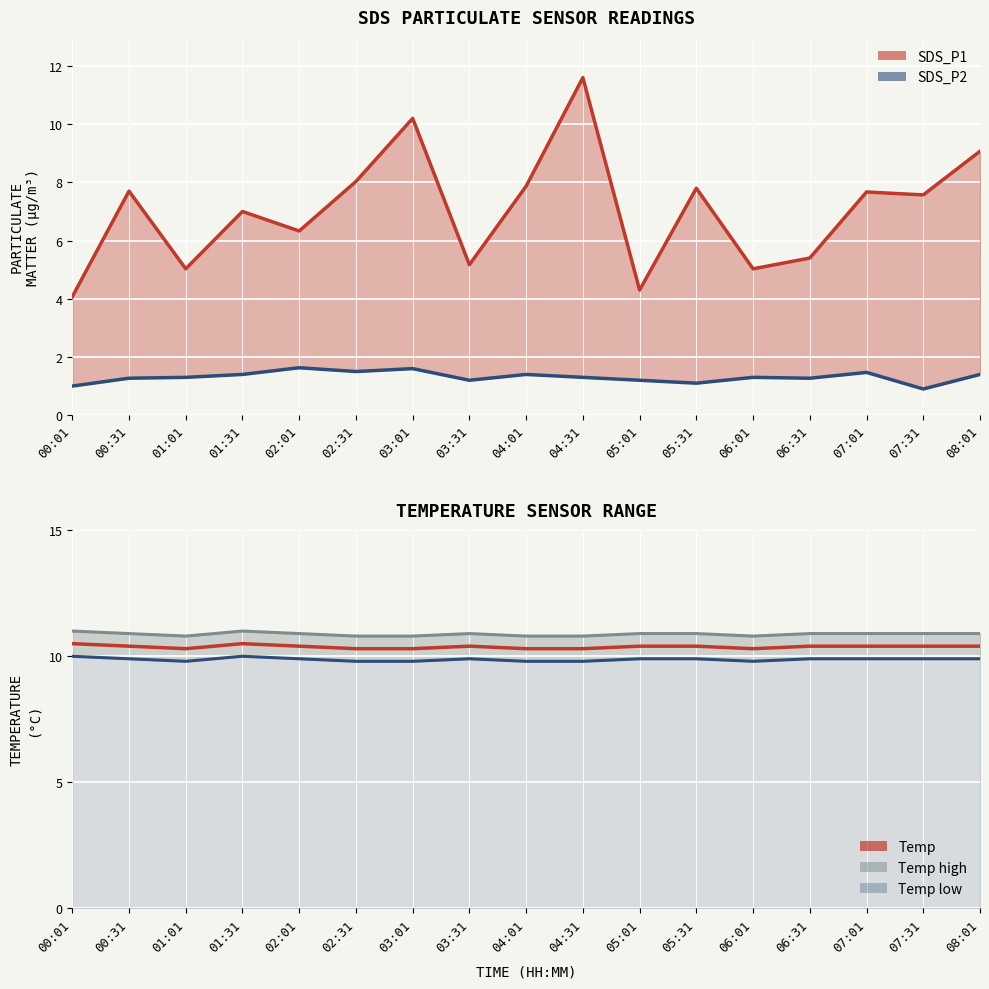

True or false: Temp high and SDS_P2 cross at least once.

False